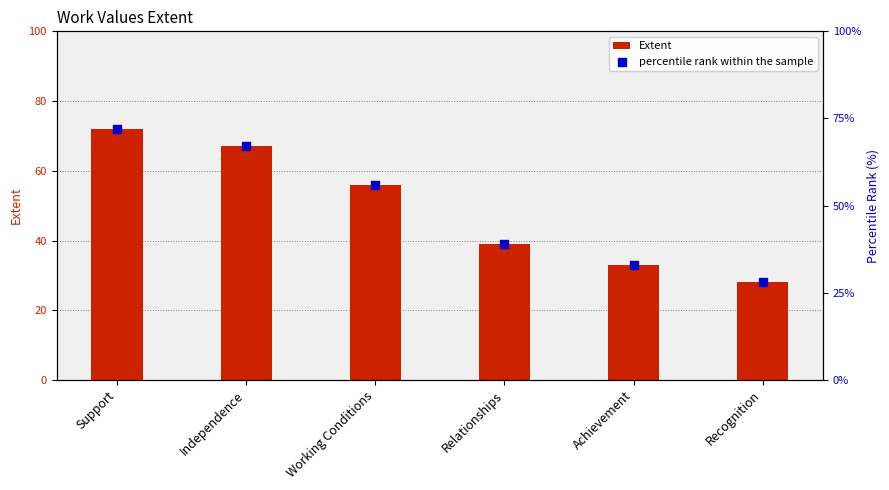

Is the value of percentile rank within the sample at Independence greater than the value of Extent at Support?

No